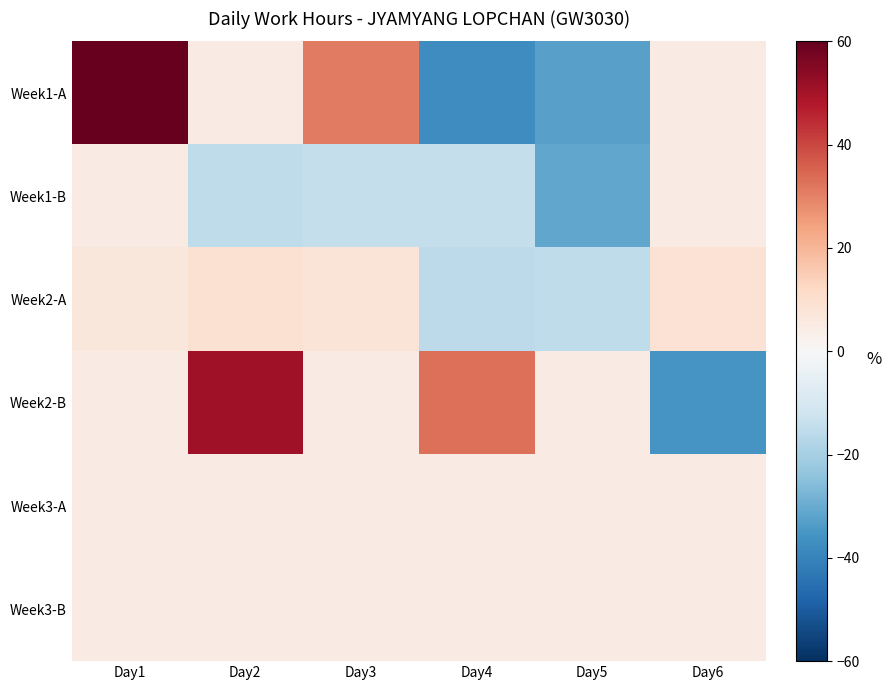

Which series has the widest spread of values?

Week1-A